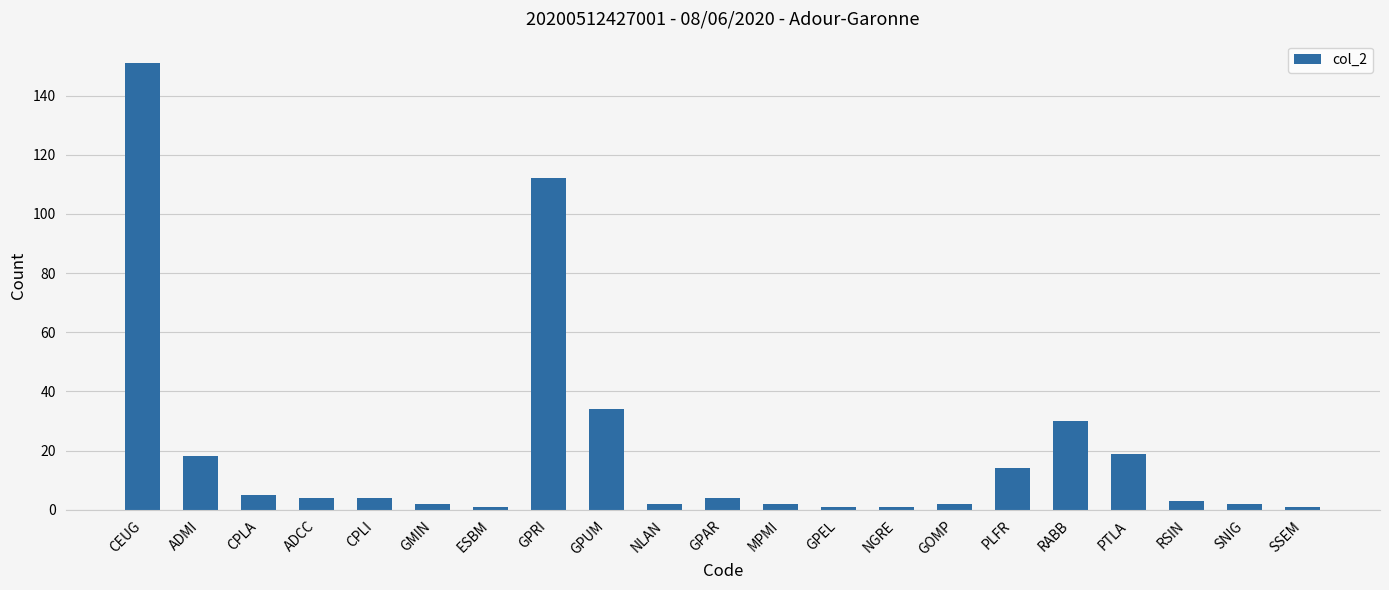

How many data points are less than 4?

10